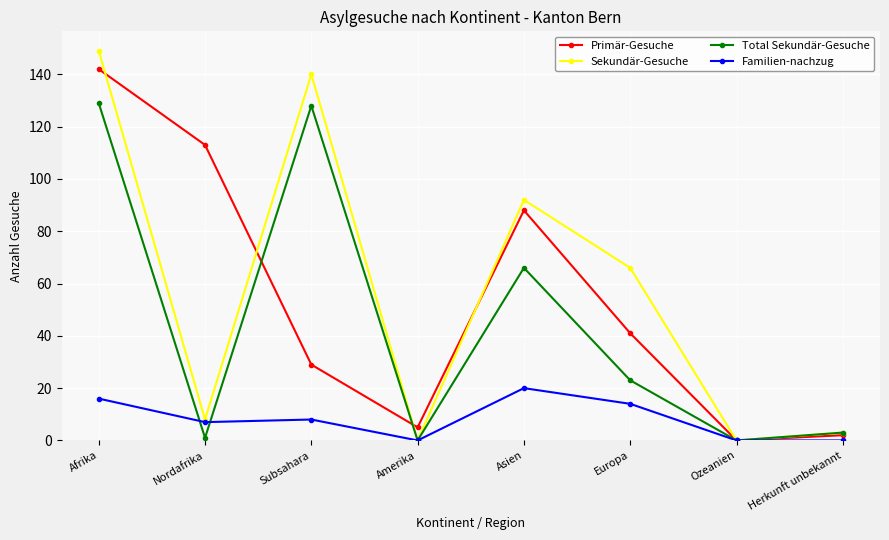

Rank the series by their maximum value, from highest to lowest.

Sekundär-Gesuche, Primär-Gesuche, Total Sekundär-Gesuche, Familien-nachzug